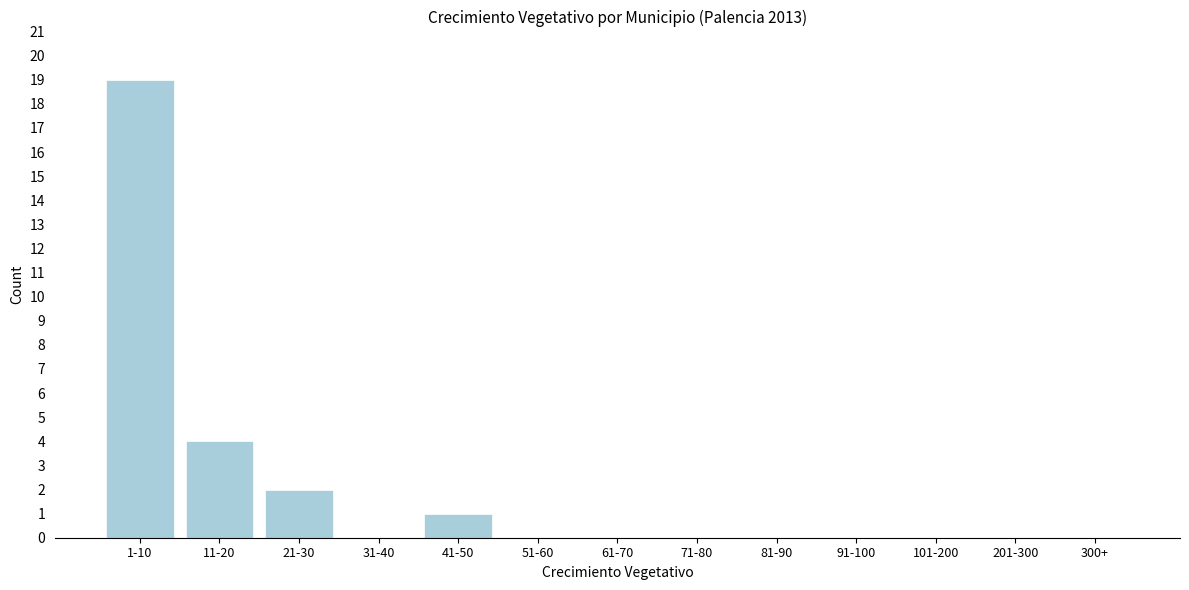

Reading left to right, what are all the values shown in this chart?

1-10=19	11-20=4	21-30=2	31-40=0	41-50=1	51-60=0	61-70=0	71-80=0	81-90=0	91-100=0	101-200=0	201-300=0	300+=0